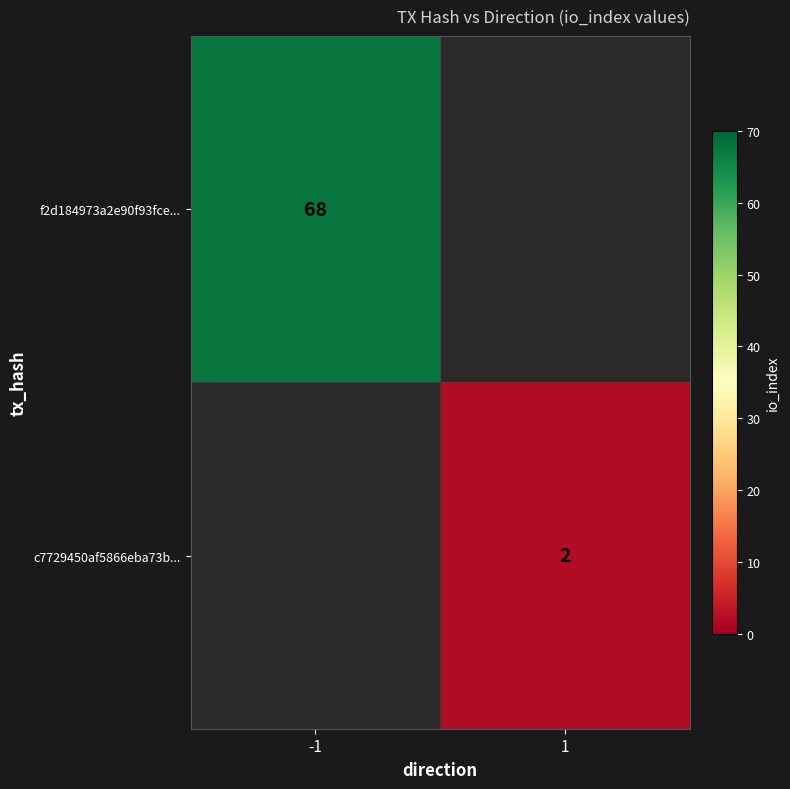

True or false: c7729450af5866eba73b... has a value of 1.0 at 1.

False